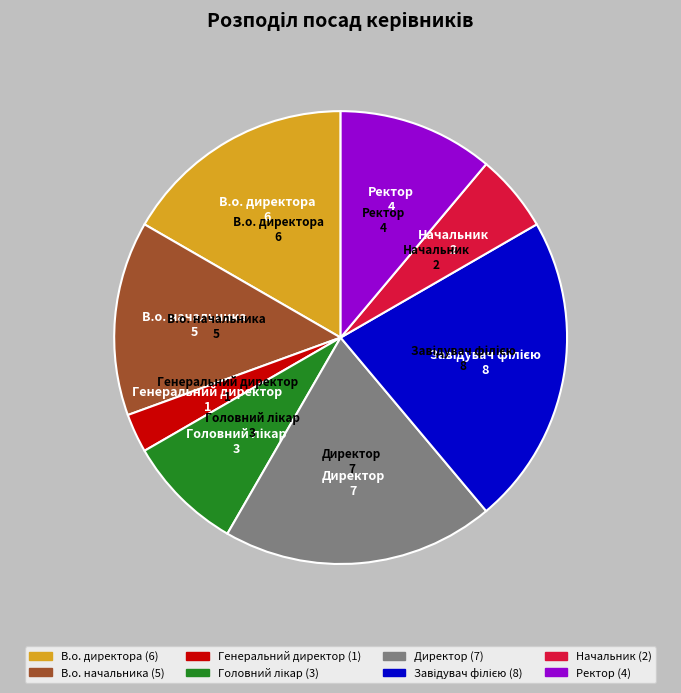

Is it true that В.о. начальника is 28% of the pie?

False